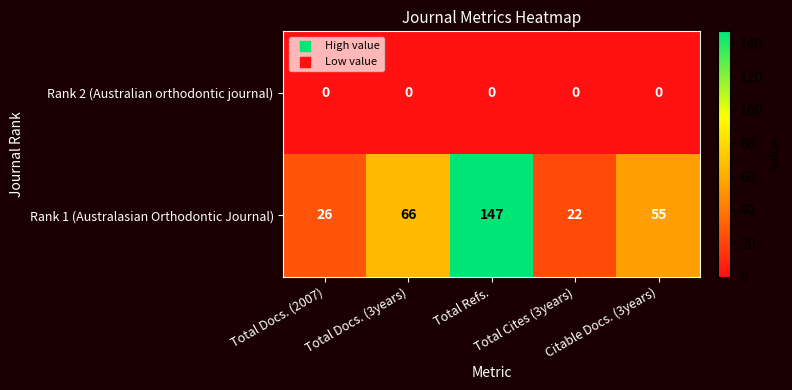

Which series has the largest total across all categories?

Rank 1 (Australasian Orthodontic Journal)